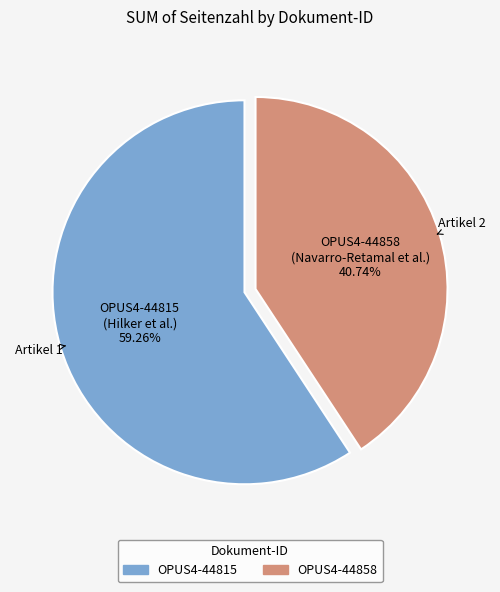

The OPUS4-44858 slice represents 41% of the pie. True or false?

True